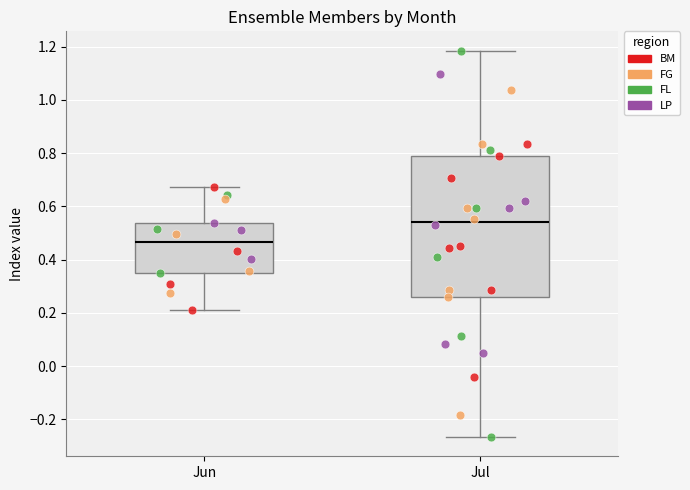

Where does the lower whisker of the box for Jul end on the y-axis? The values are not printed on the chart, so give them approximately, as read against the axis.

-0.26